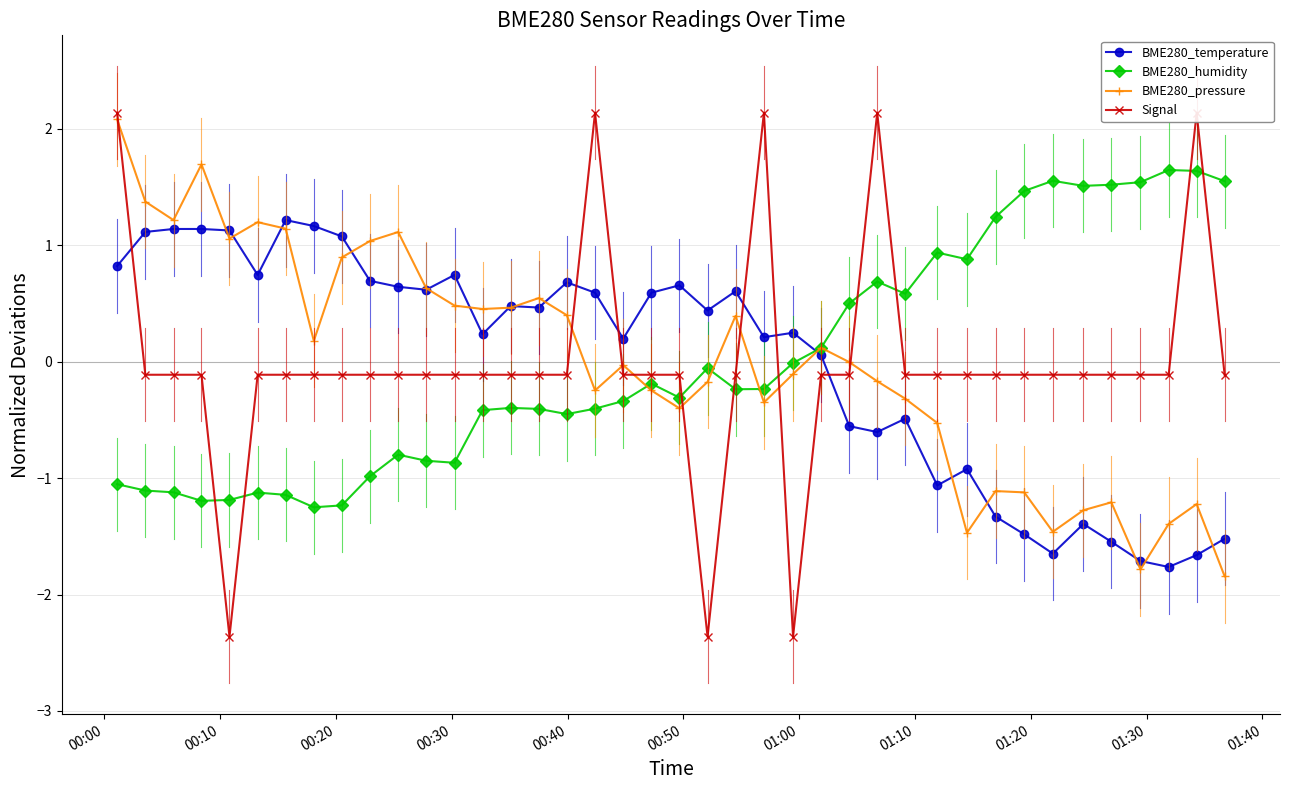

What is the maximum value for BME280_temperature?

1.2